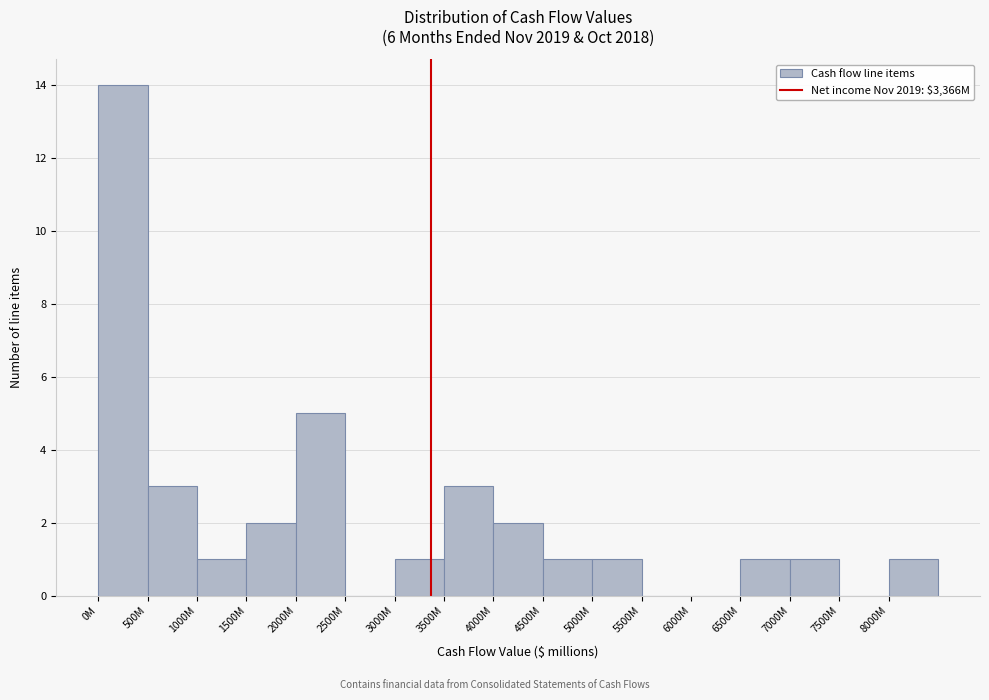

Reading right to left, extract all data points from this chart.

8000M=1	7500M=0	7000M=1	6500M=1	6000M=0	5500M=0	5000M=1	4500M=1	4000M=2	3500M=3	3000M=1	2500M=0	2000M=5	1500M=2	1000M=1	500M=3	0M=14